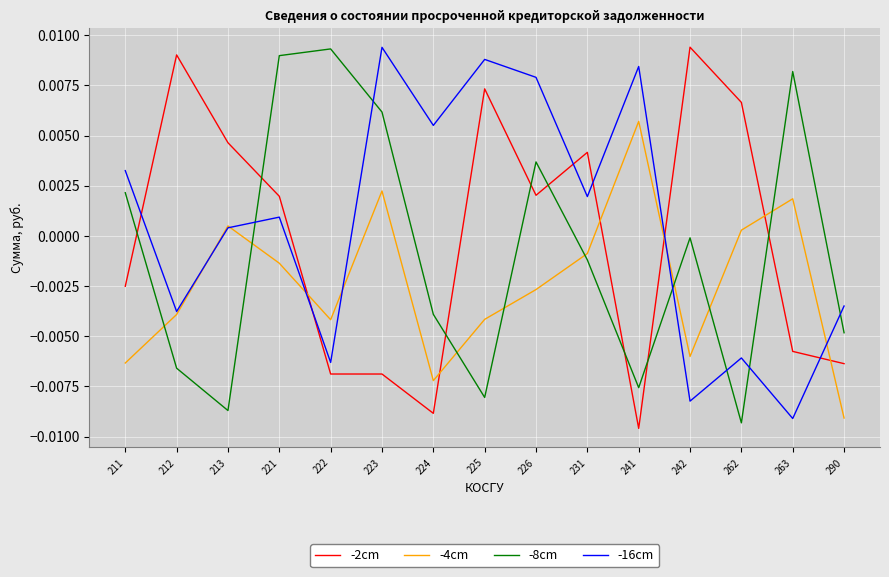

Where does the -8cm series first go above 0?

211